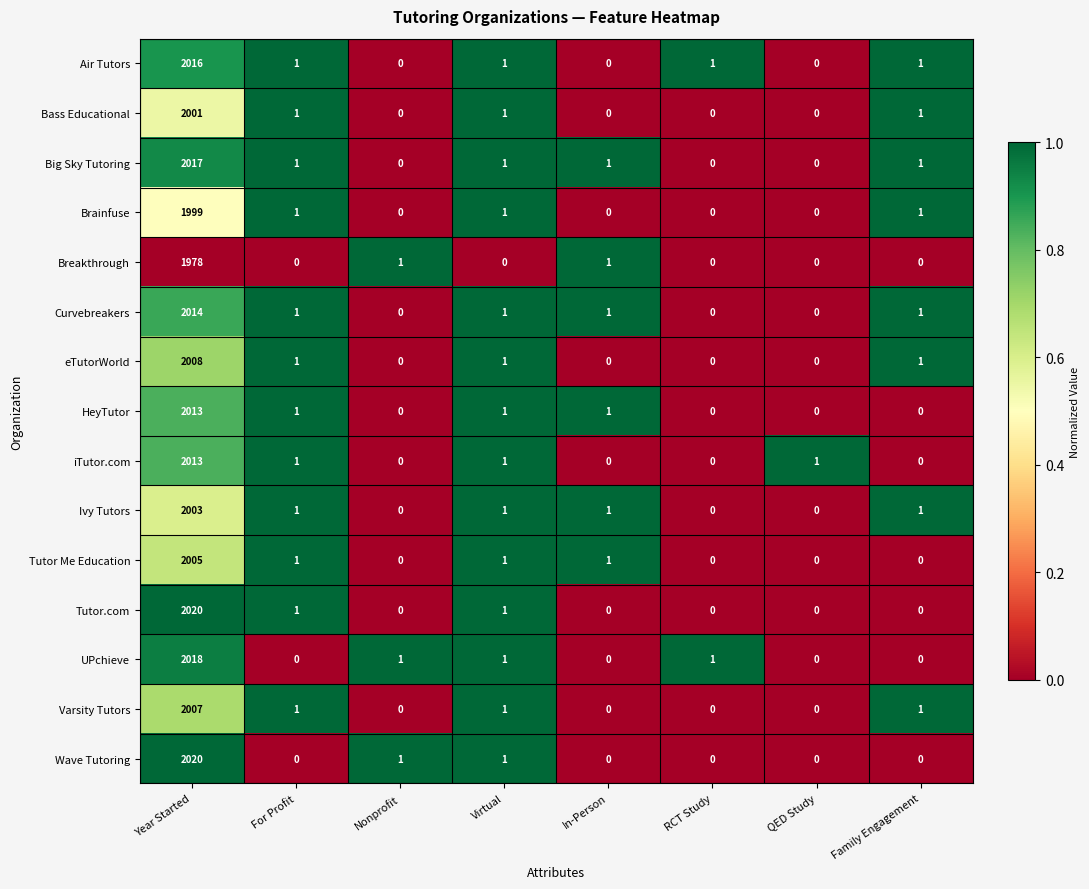

The value of Tutor.com at Year Started is 3141. True or false?

False